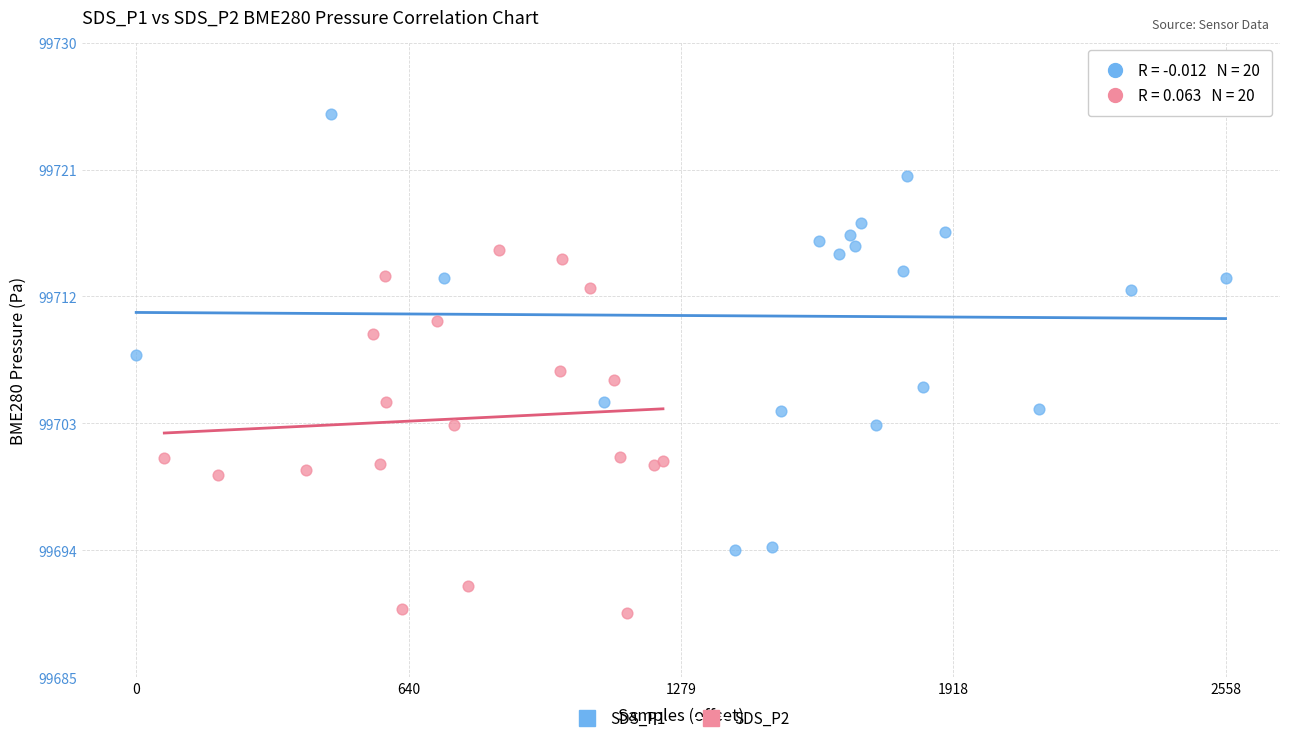

What are all the series names shown in the legend?

SDS_P1, SDS_P2